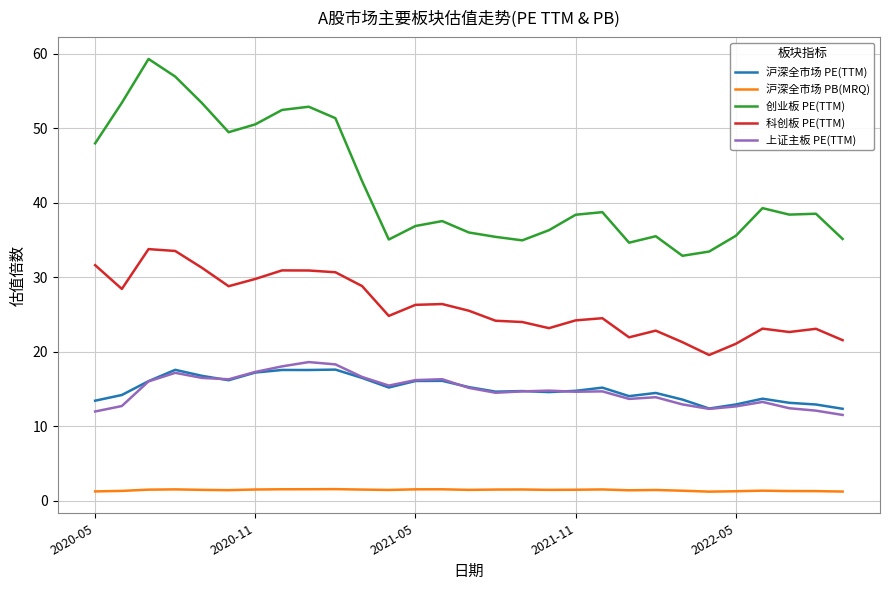

Which series has the largest range (max minus min)?

创业板 PE(TTM)